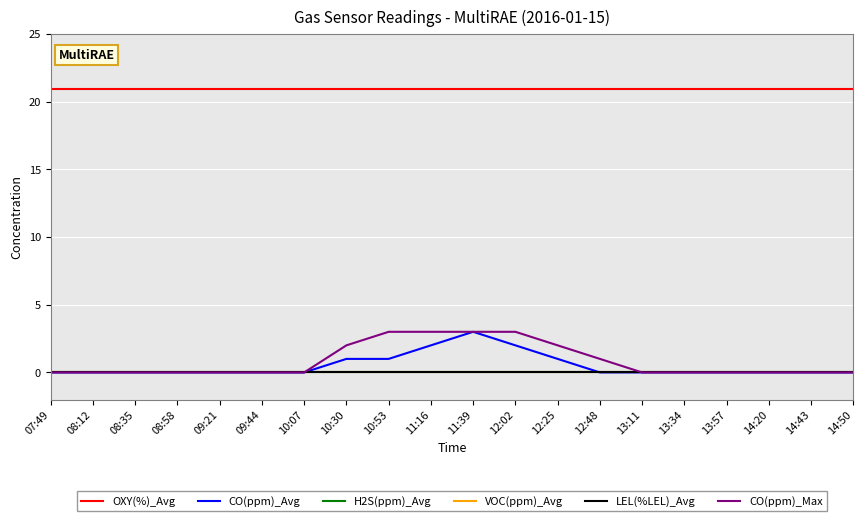

At which category is the sum across all series the highest?

11:39